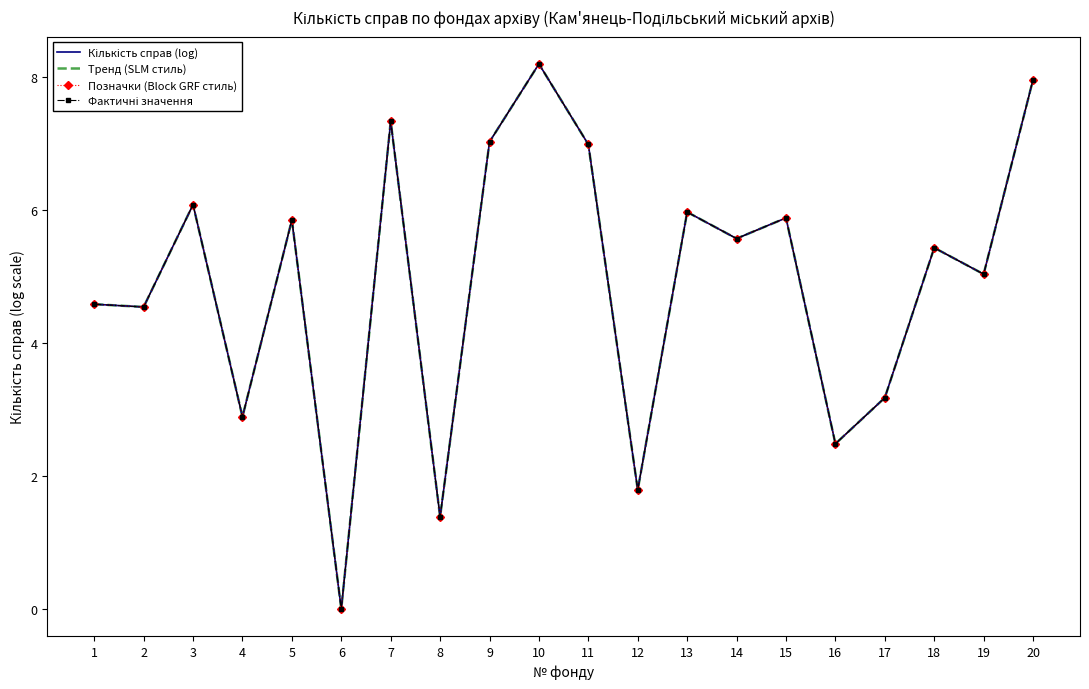

What value does the Позначки (Block GRF стиль) series have at 4?

2.9